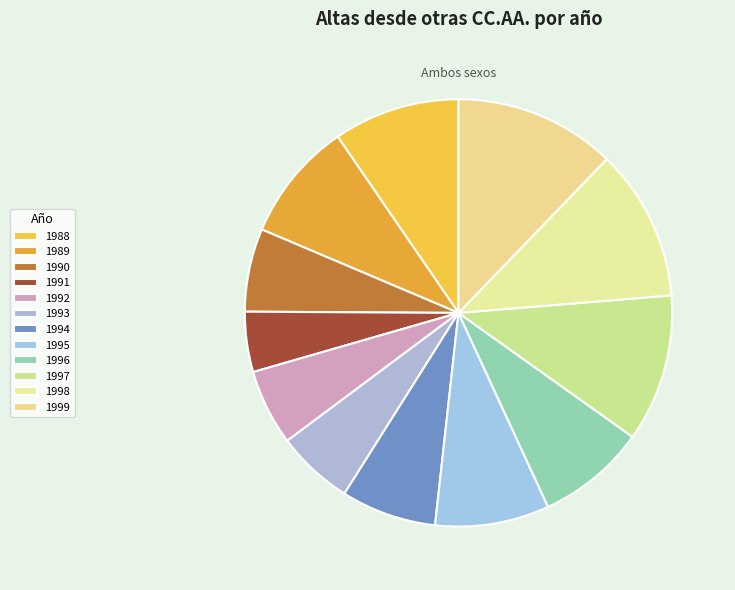

What is the change in value from 1990 to 1999?

+10849